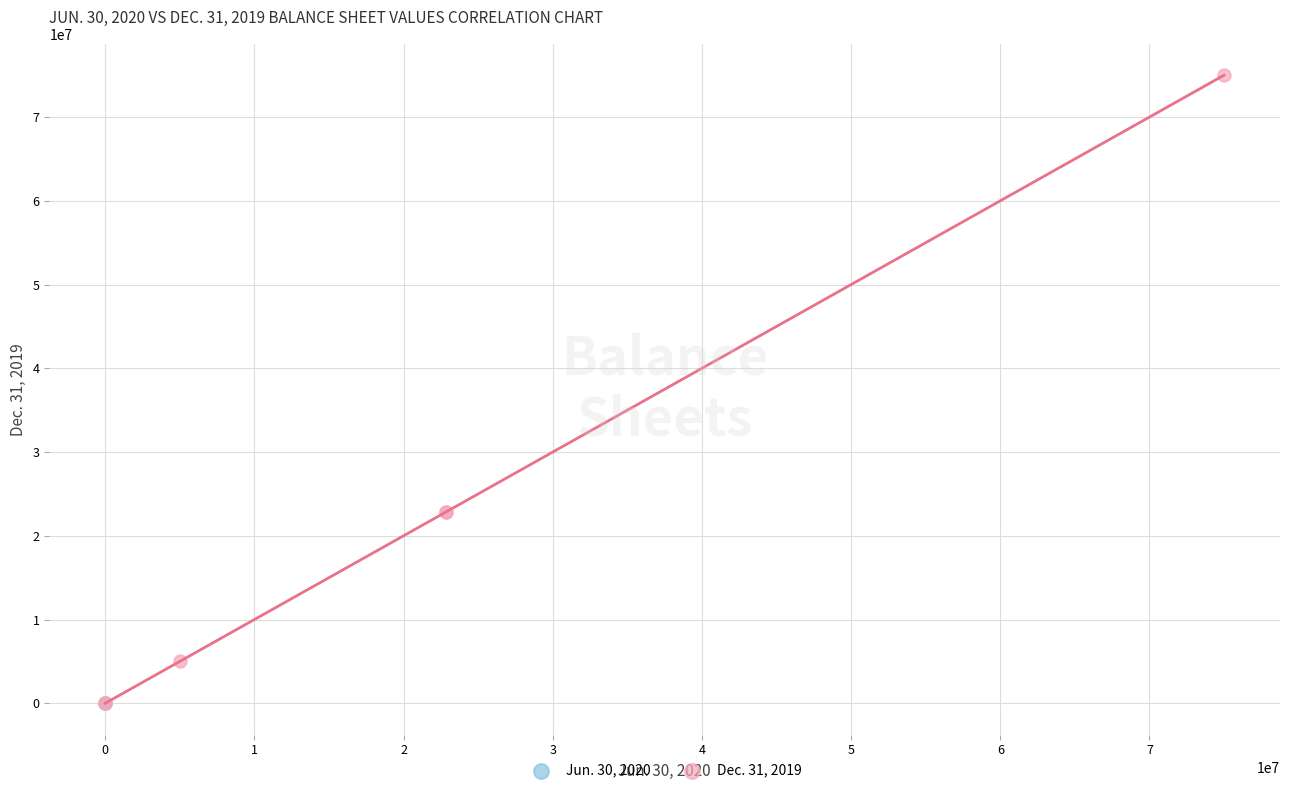

What are all the series names shown in the legend?

Jun. 30, 2020, Dec. 31, 2019